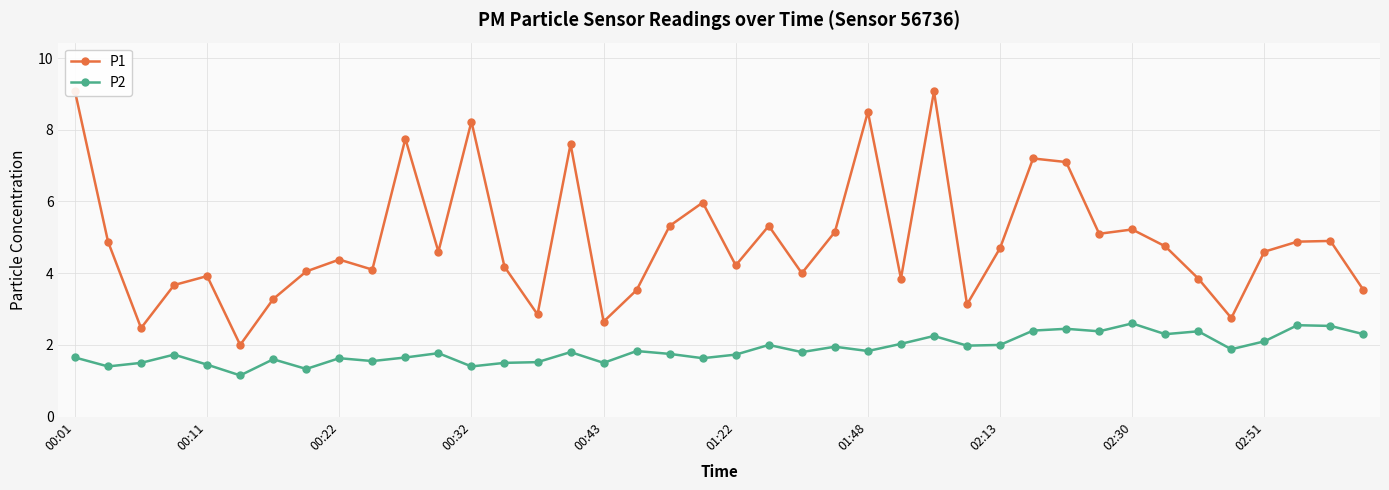

Does the chart display data point markers on the line(s)?

Yes